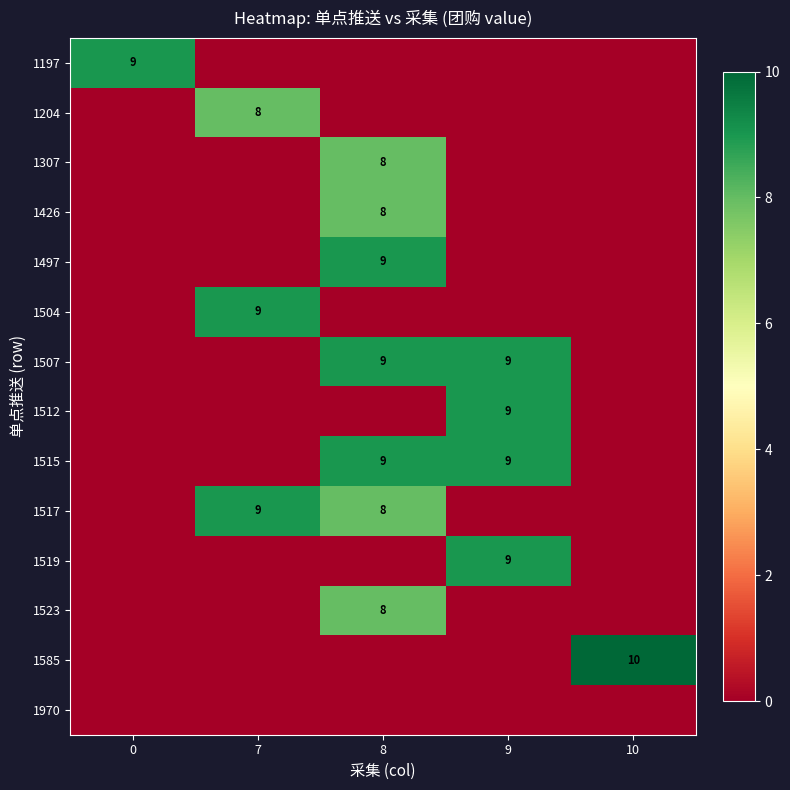

The 1497 series shows 16 at 8. True or false?

False